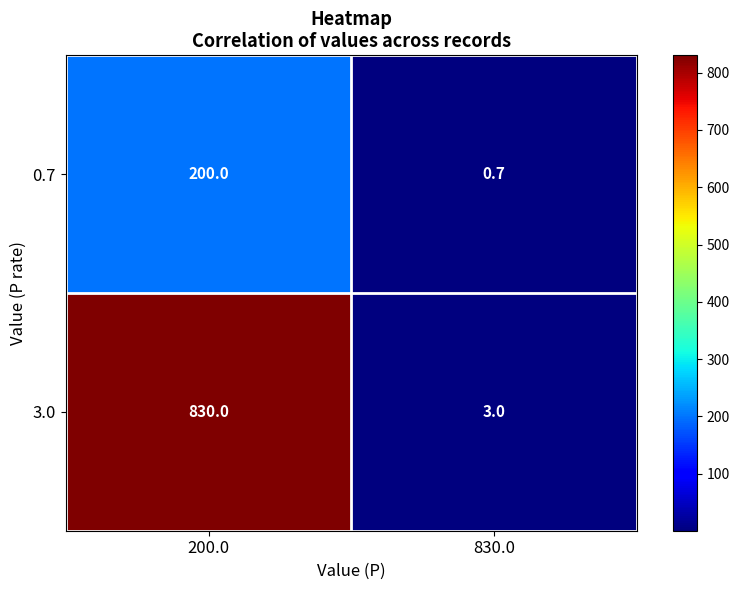

Between 200.0 and 830.0, which series saw the biggest shift?

3.0